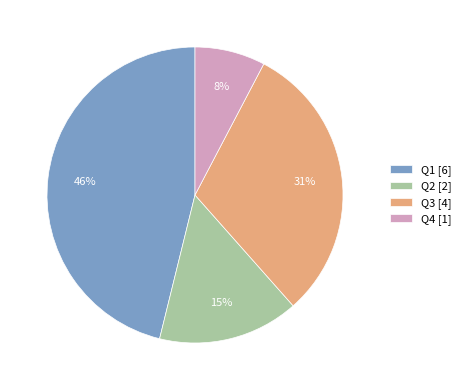

Rank the categories by value from highest to lowest.

Q1, Q3, Q2, Q4